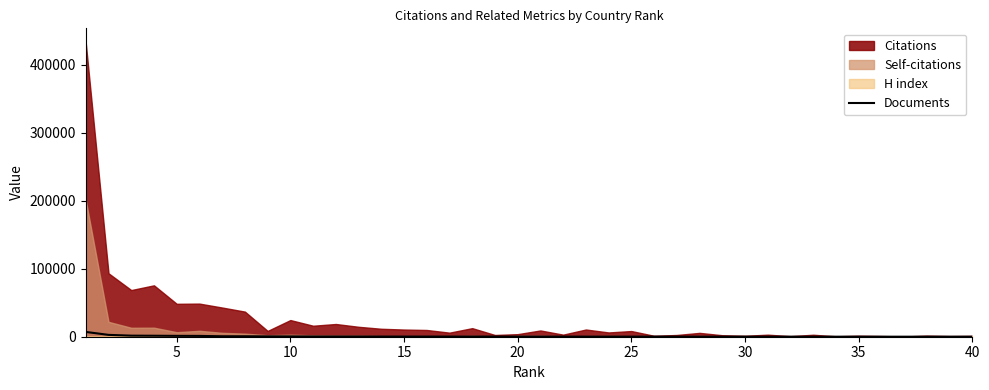

What is the change in value from 15 to 19?

-21